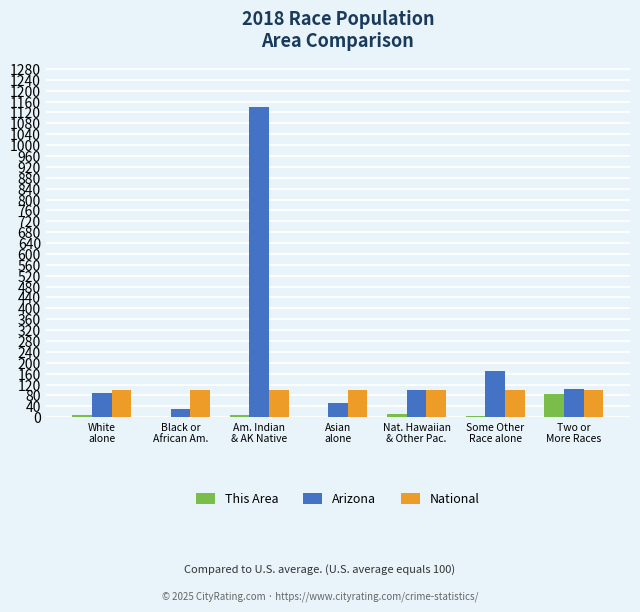

What is the total value across all series at White
alone?

194.9